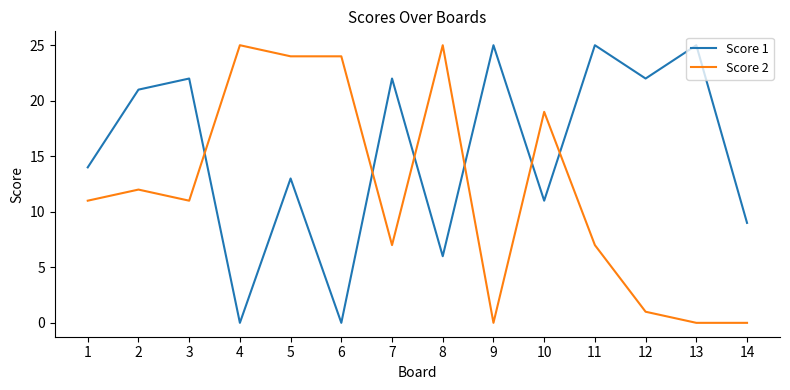

At which category is the sum across all series the highest?

5